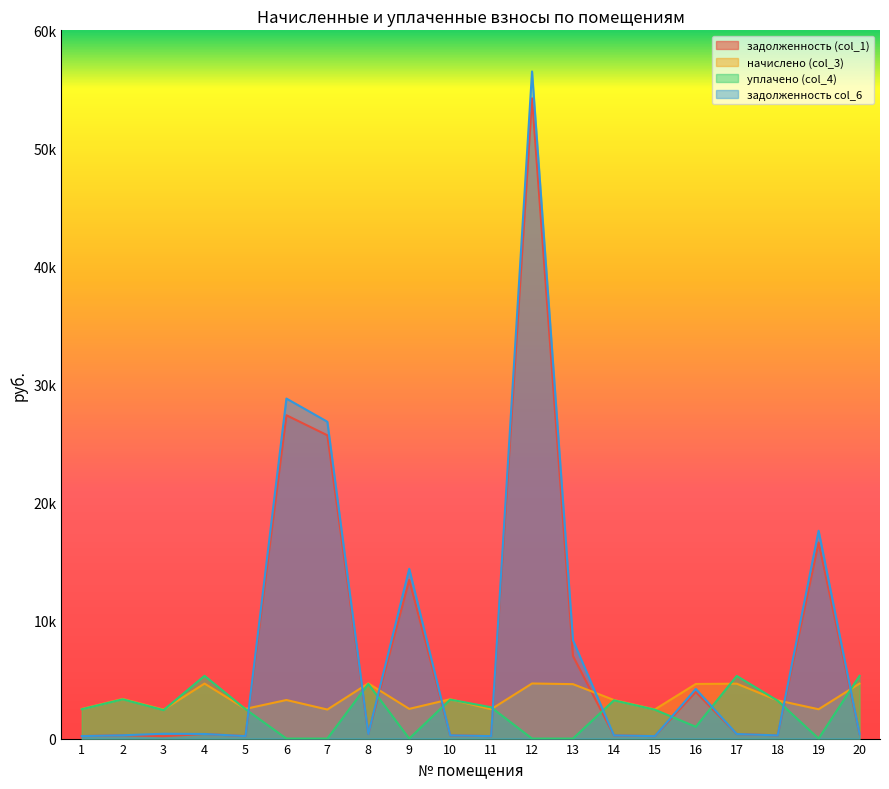

What is the value of the уплачено (col_4) point at the 15th from the left?

2448.5